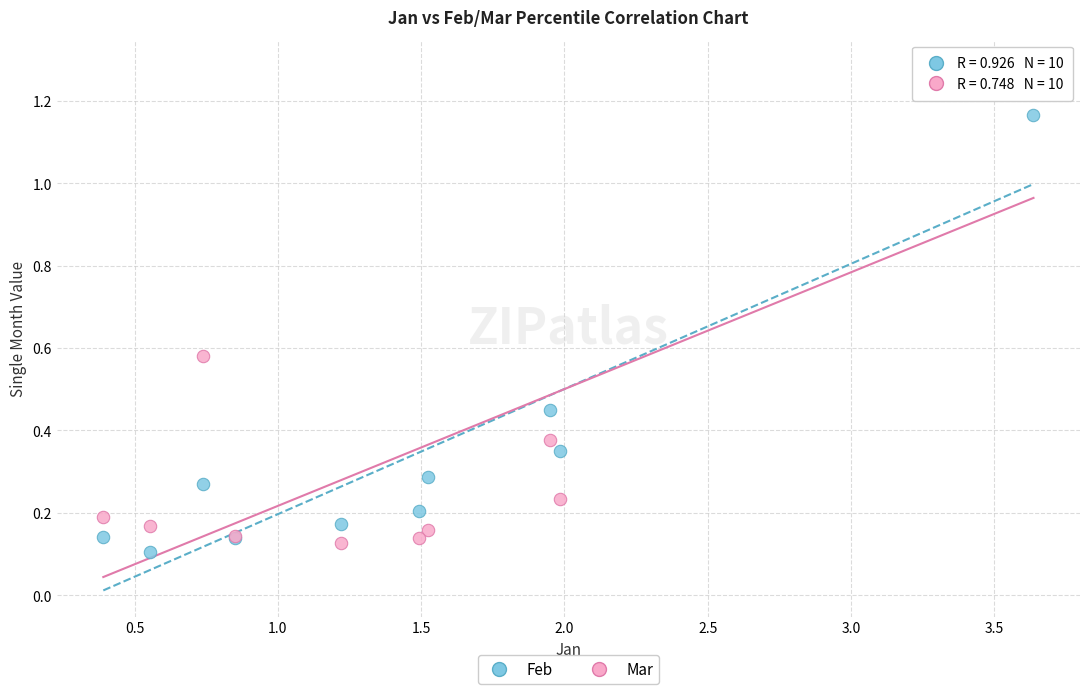

Which series contains the highest Y value?

Mar